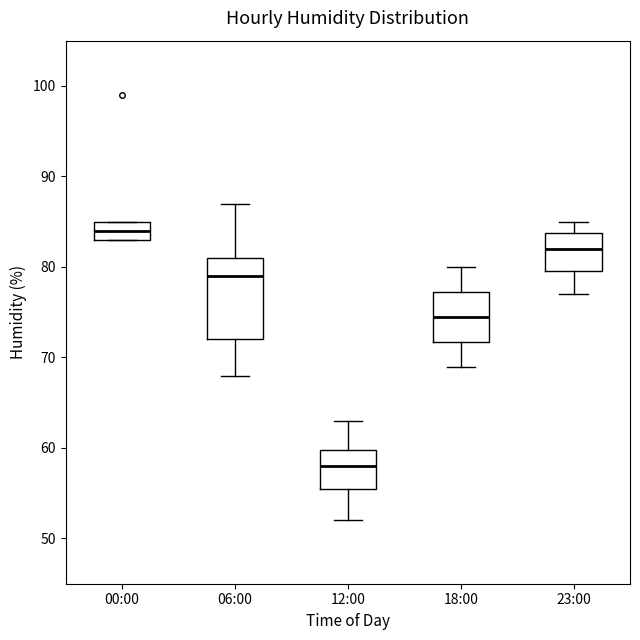

Reading left to right, transcribe this box plot: for each box, give where its median line is, the range the box spans, and where its two whiskers end, as read against the y-axis. The values are not printed on the chart, so give them approximately, as read against the axis.

00:00: median 84, box 83 to 85, whiskers 83 to 85
06:00: median 79, box 72 to 81, whiskers 68 to 87
12:00: median 58, box 56 to 60, whiskers 52 to 63
18:00: median 75, box 72 to 77, whiskers 69 to 80
23:00: median 82, box 80 to 84, whiskers 77 to 85